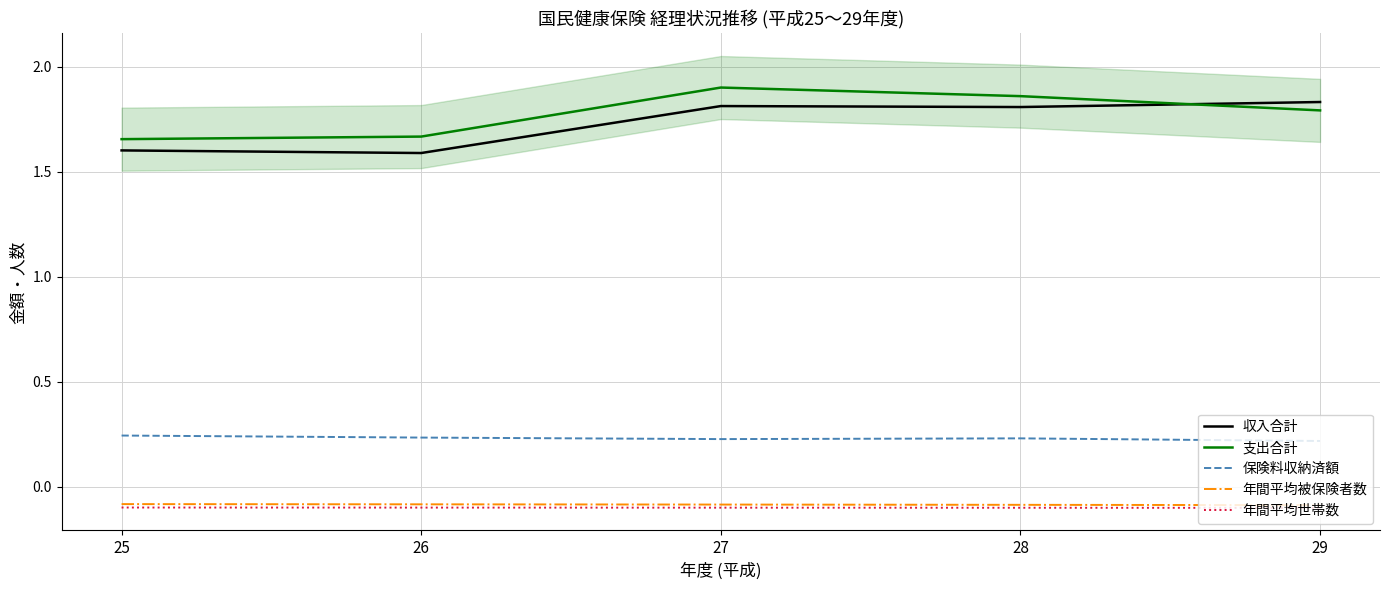

Is this an area chart (filled region under the line)?

No